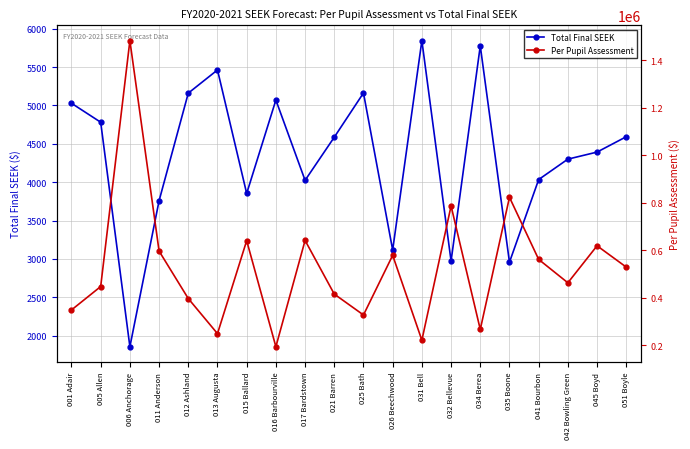

Which category has the highest value across all series?

006 Anchorage